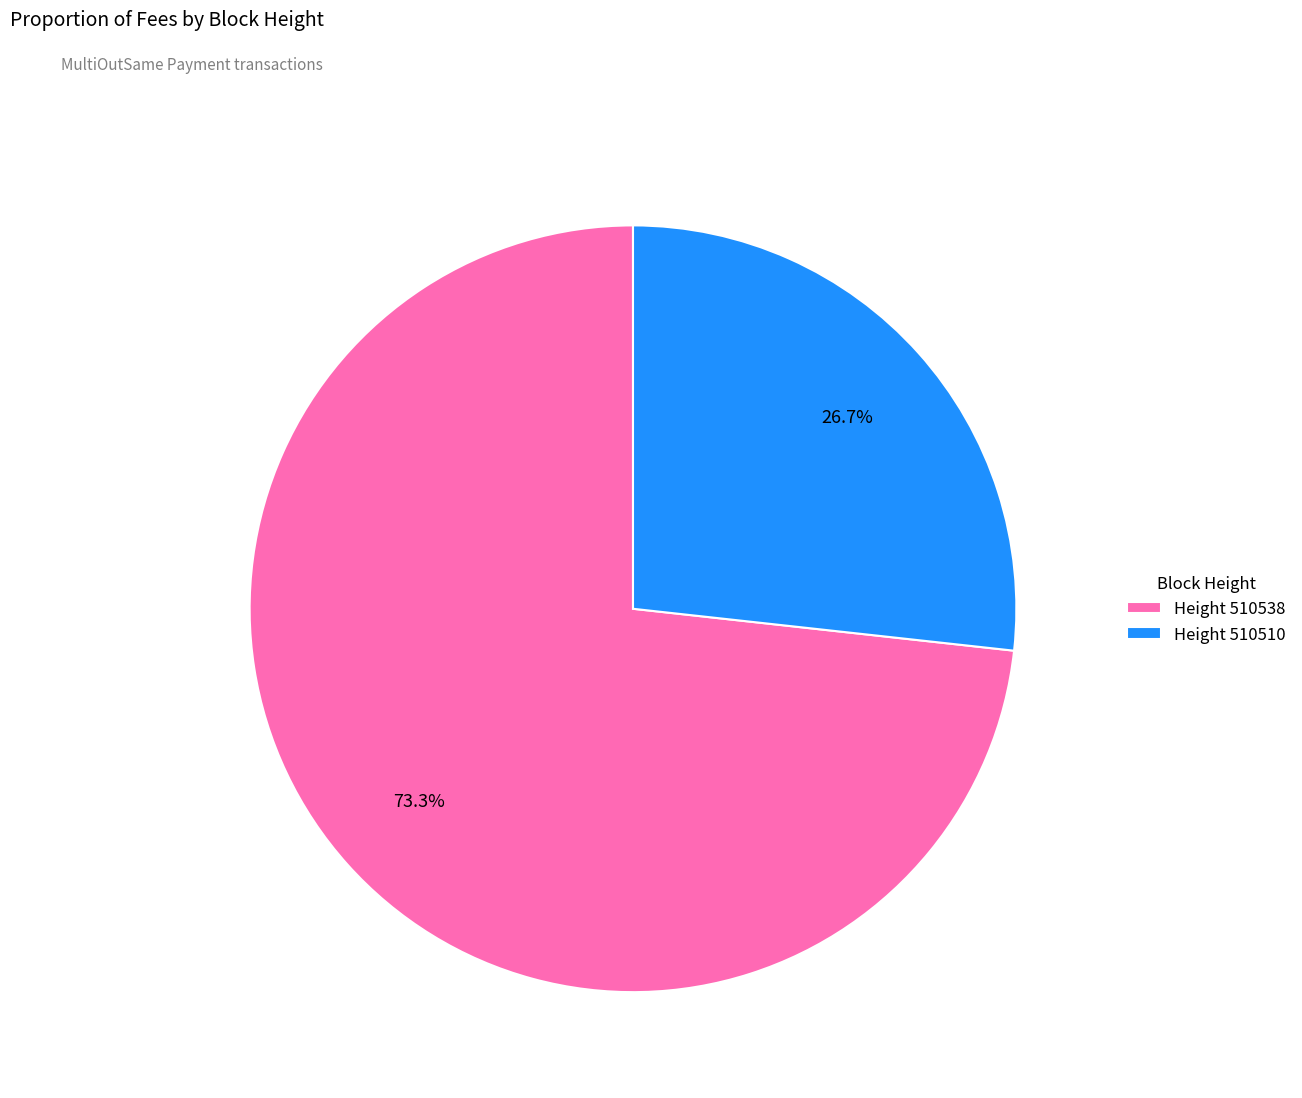

Is there a majority slice in this chart?

Yes